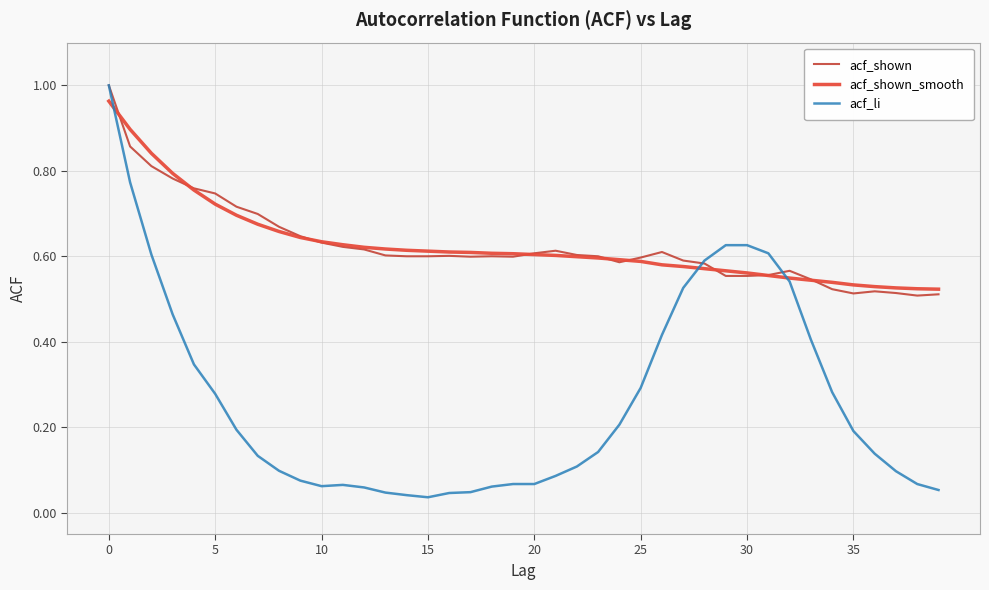

Which series has the largest range (max minus min)?

acf_li